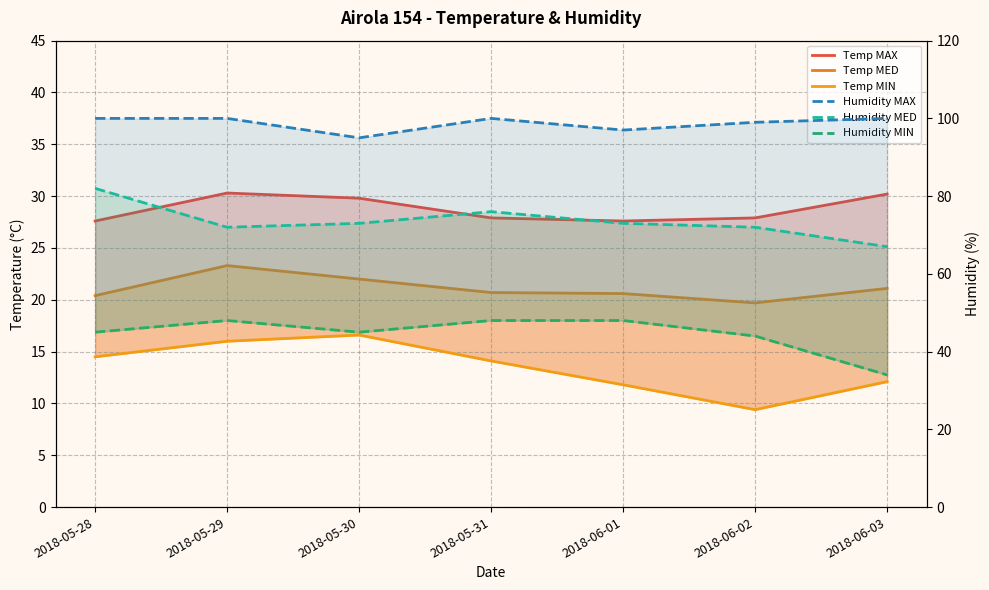

The Humidity MIN series shows 58.4 at 2018-06-02. True or false?

False